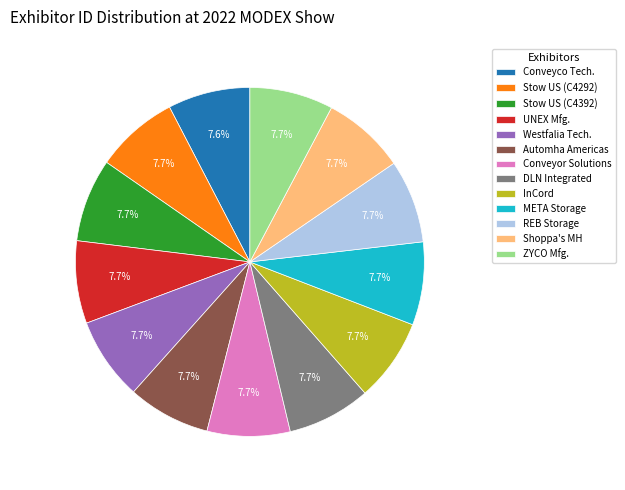

The InCord slice represents 18% of the pie. True or false?

False